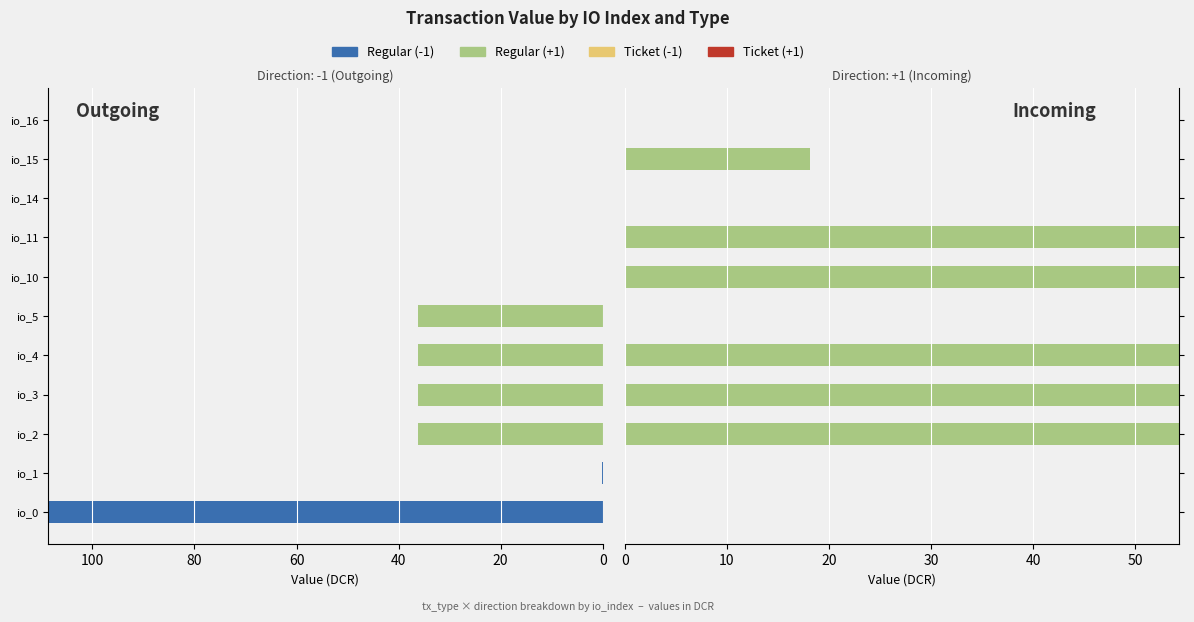

Between io_16 and io_3, which is larger?

io_16